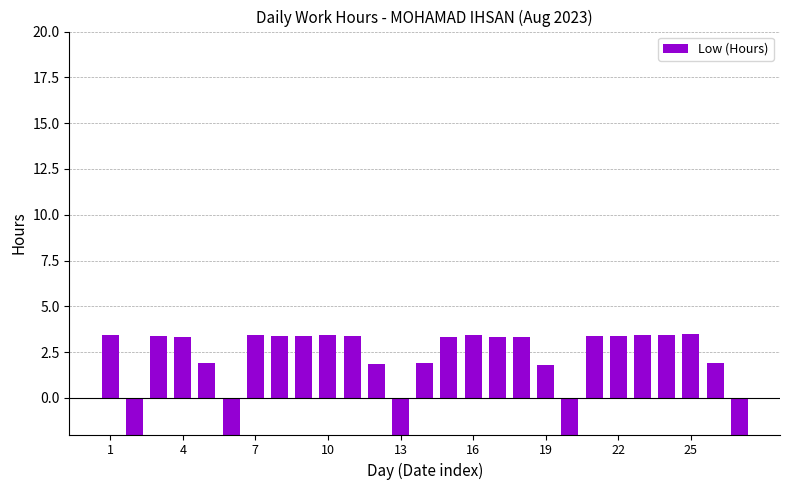

How many values are below 3?

10